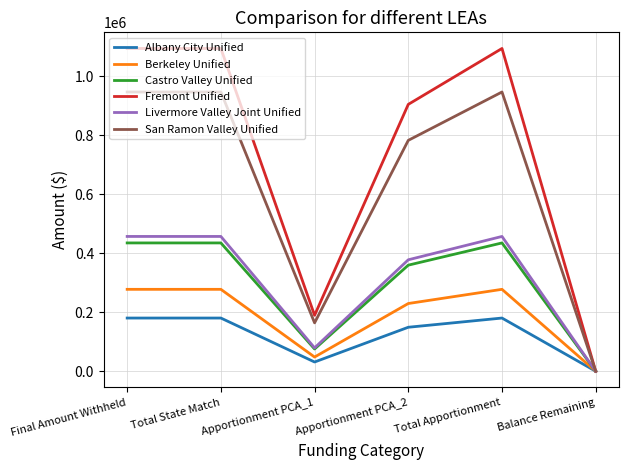

What is the greatest value displayed?

1093873